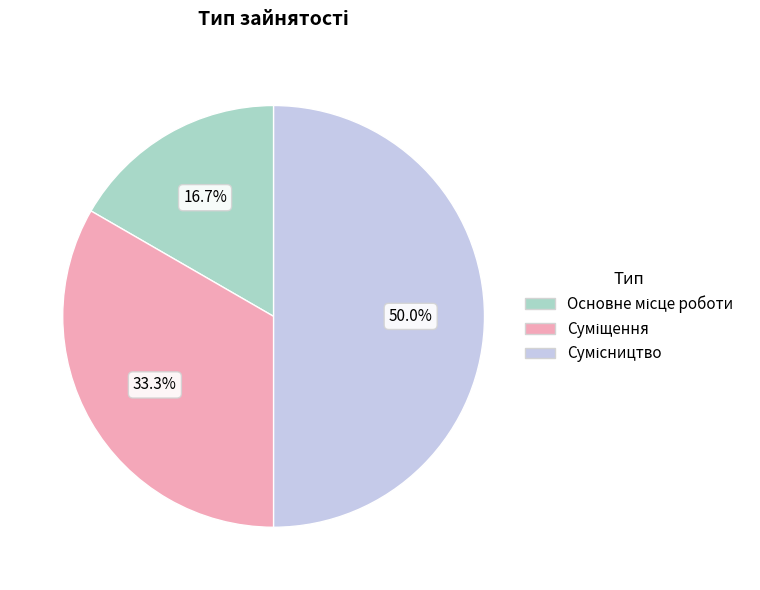

How many segments does this pie chart have?

3